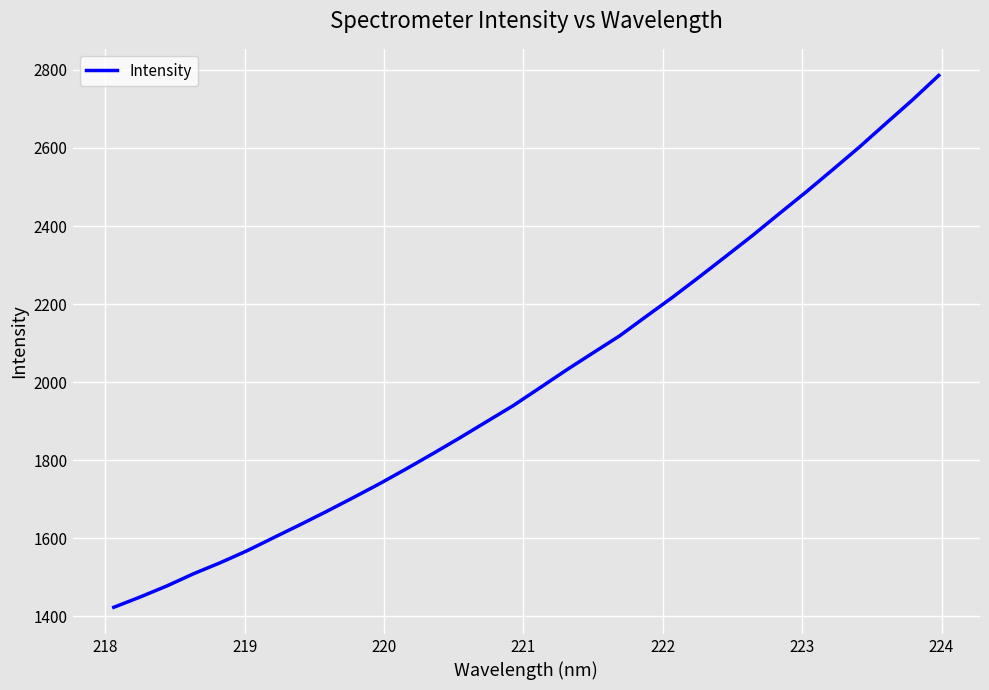

Reading left to right, transcribe all the data shown in this chart.

1423.6	1450.2	1478.5	1509.7	1537.9	1568.3	1601.9	1635.3	1669.5	1704.8	1740.9	1778.9	1817.9	1857.9	1899.1	1940.2	1985.6	2031.4	2075.3	2118.9	2168.8	2218.3	2270.1	2322.9	2376.2	2431.8	2486.8	2543.8	2601.6	2662.2	2722.4	2785.9